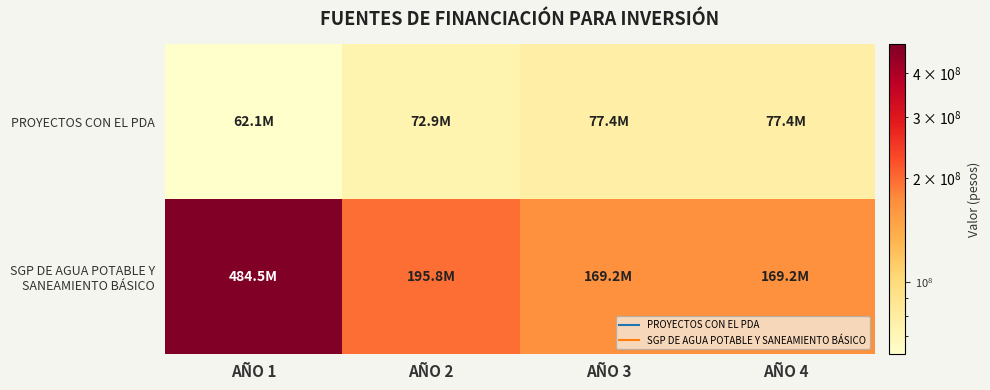

How many data points does each series have?

4